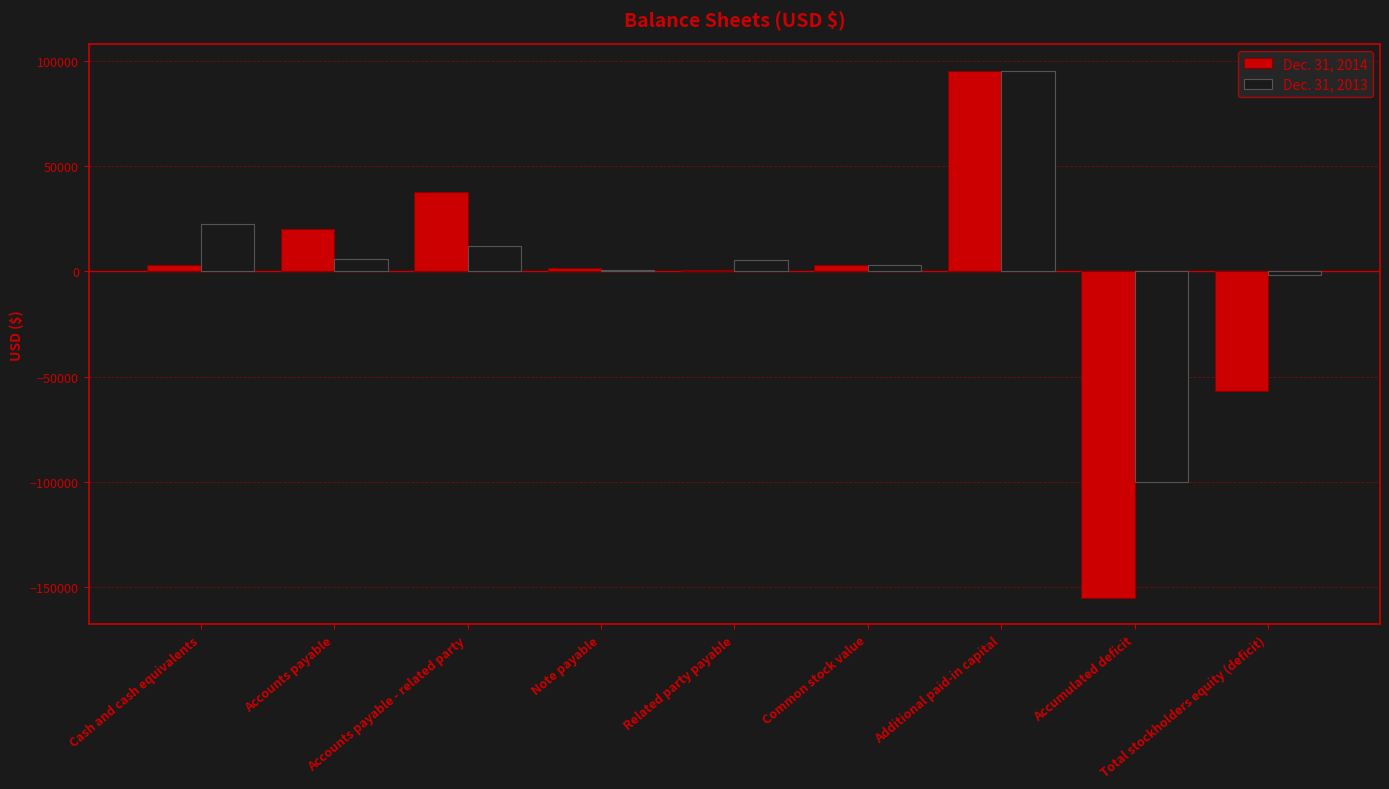

Count the number of categories in the chart.

9